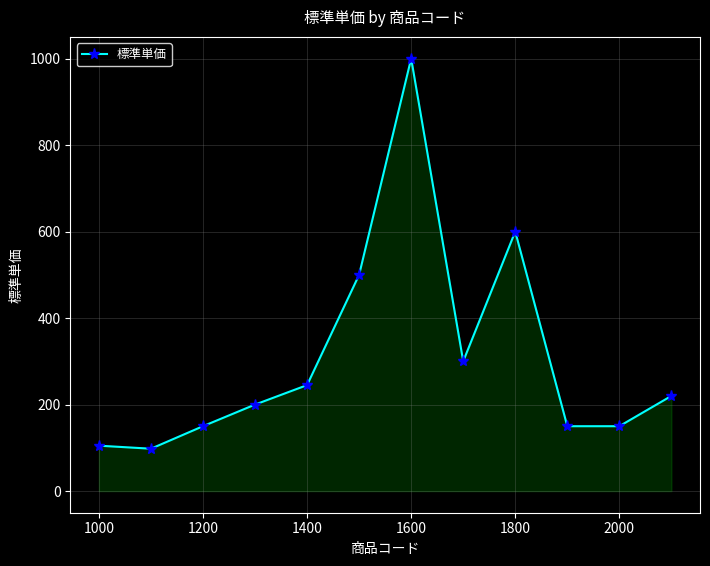

What is the value of the 7th point from the left?

1000